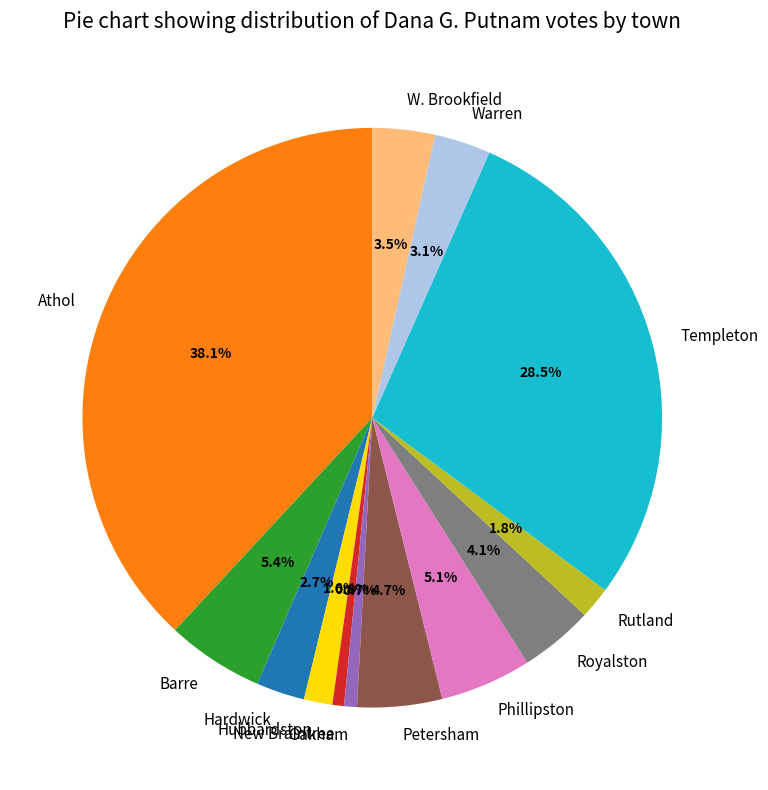

What percentage is the Phillipston slice, to the nearest percent?

5%